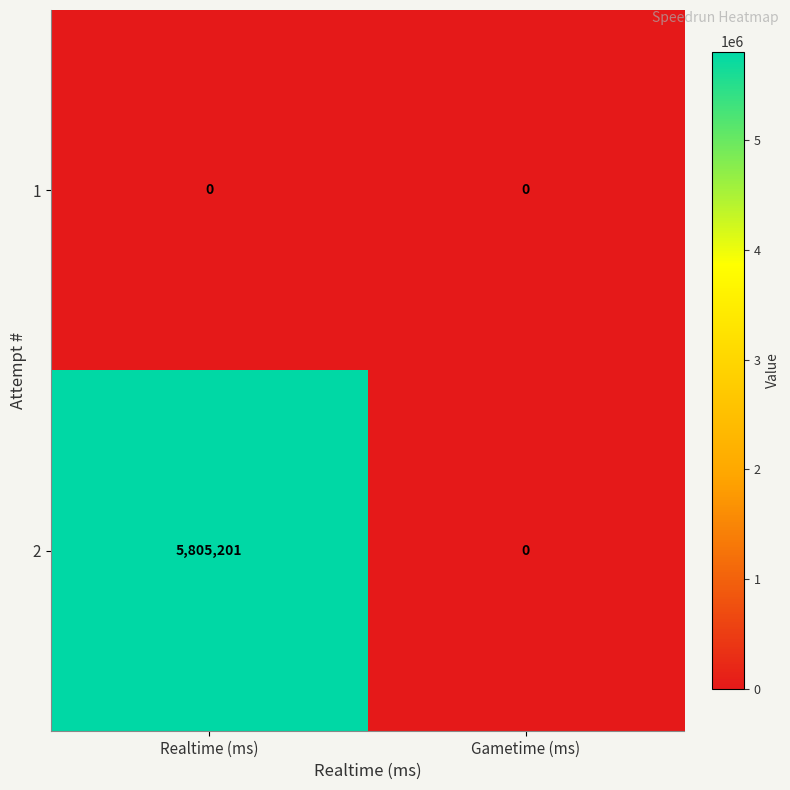

Rank the series by their average value, from highest to lowest.

2, 1